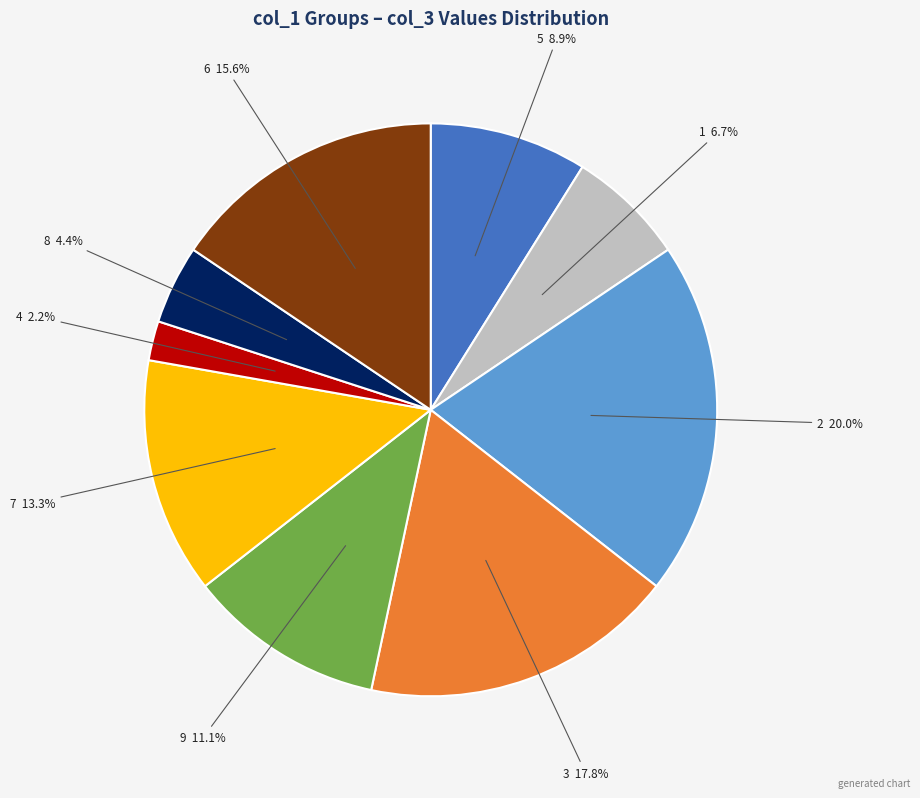

Is the sum of 8 and 6 greater than half?

No